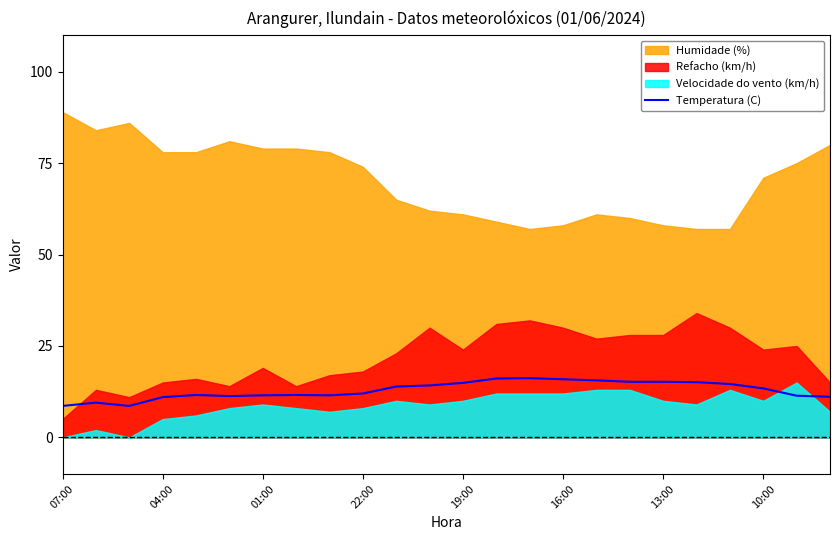

The Temperatura (C) series shows 15.9 at 16:00. True or false?

True